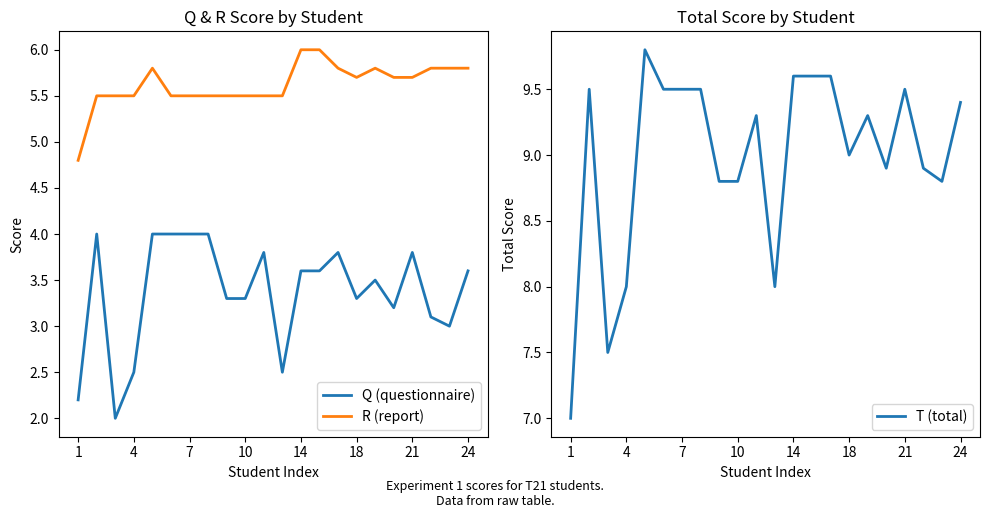

List the series in order of their peak value, lowest first.

Q (questionnaire), R (report), T (total)